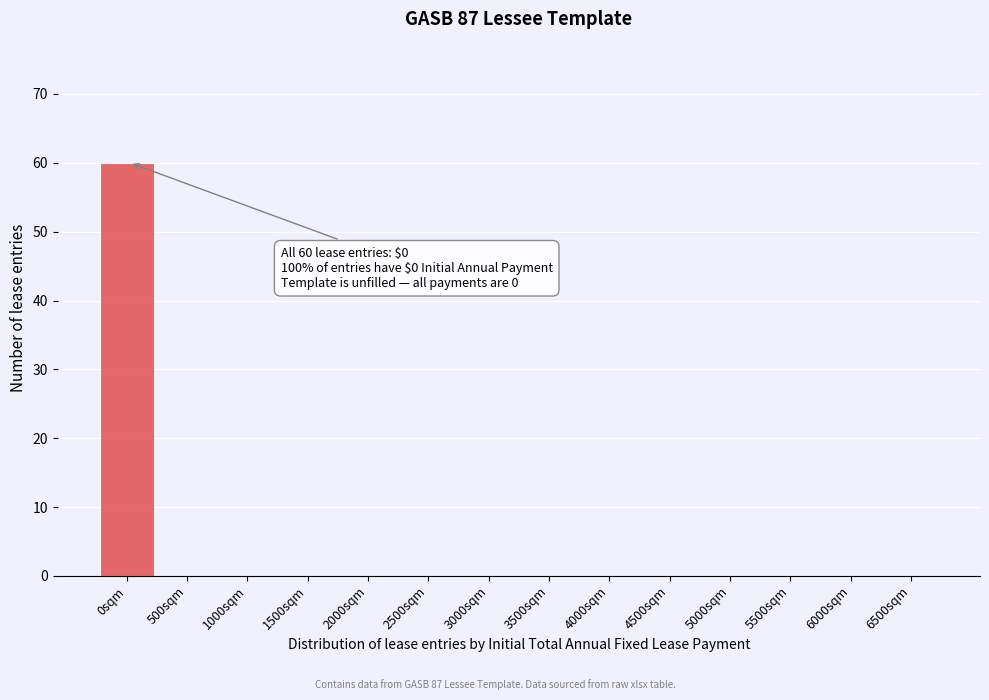

Reading right to left, transcribe all the data shown in this chart.

6500sqm=0	6000sqm=0	5500sqm=0	5000sqm=0	4500sqm=0	4000sqm=0	3500sqm=0	3000sqm=0	2500sqm=0	2000sqm=0	1500sqm=0	1000sqm=0	500sqm=0	0sqm=60